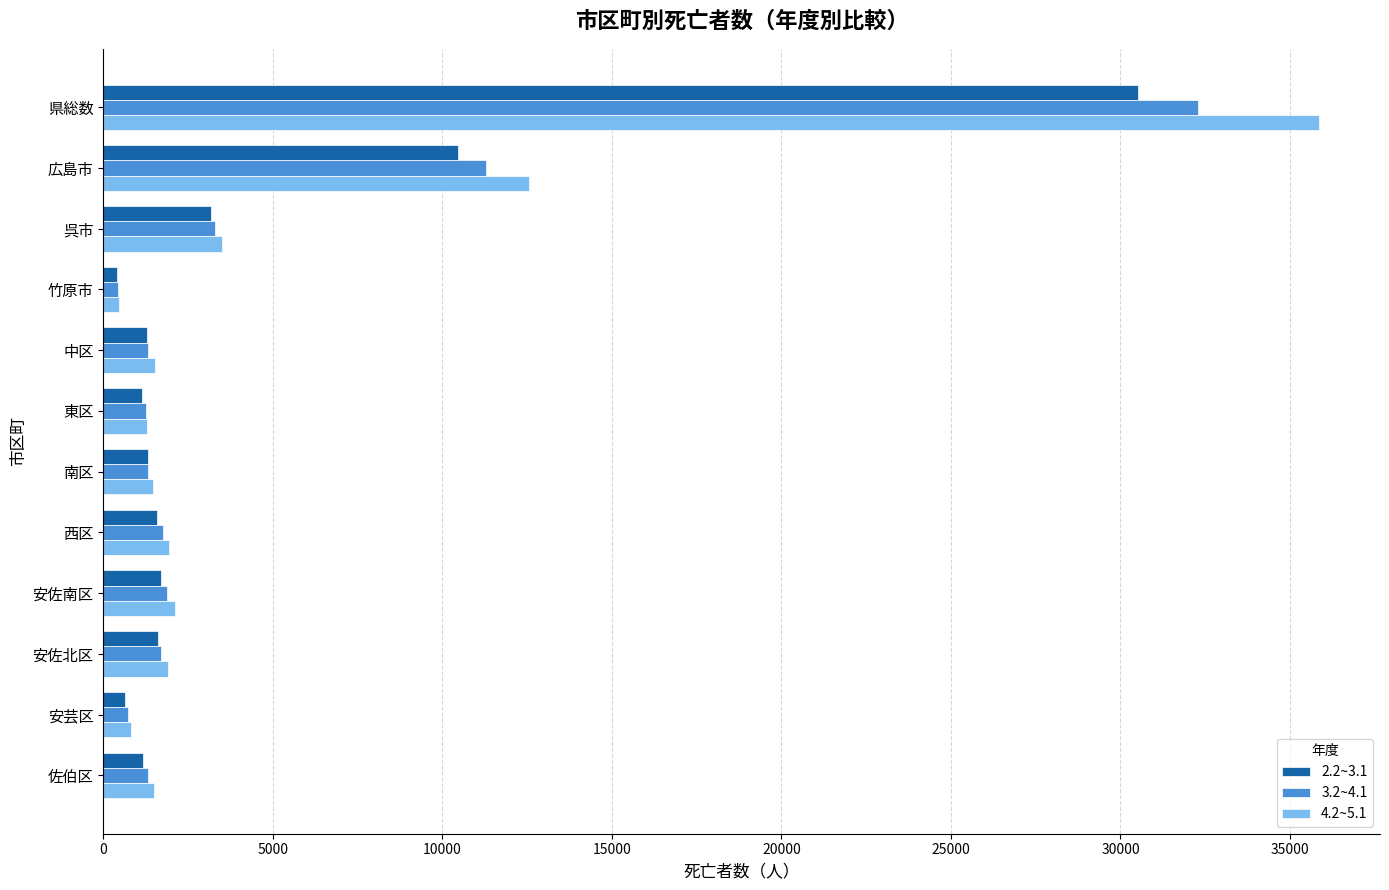

At which category does the chart reach its peak across all series?

県総数